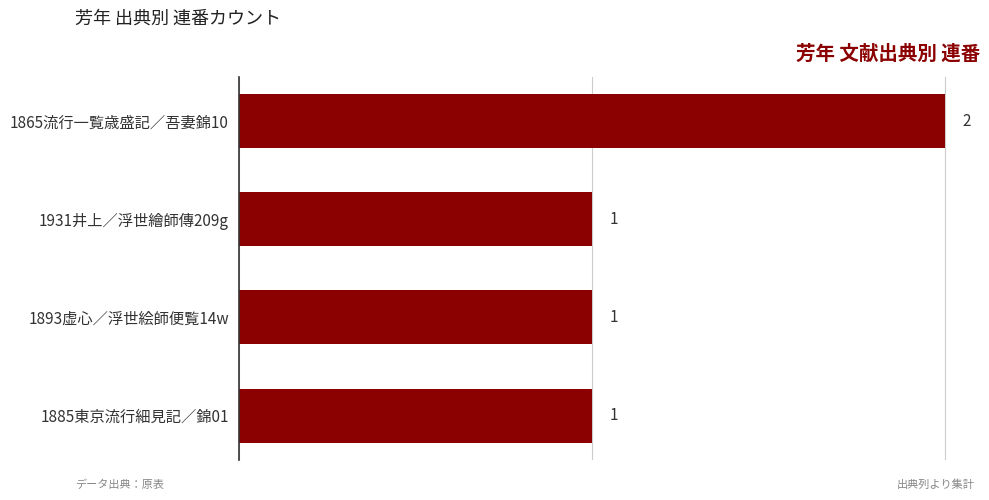

What is the greatest value displayed?

2